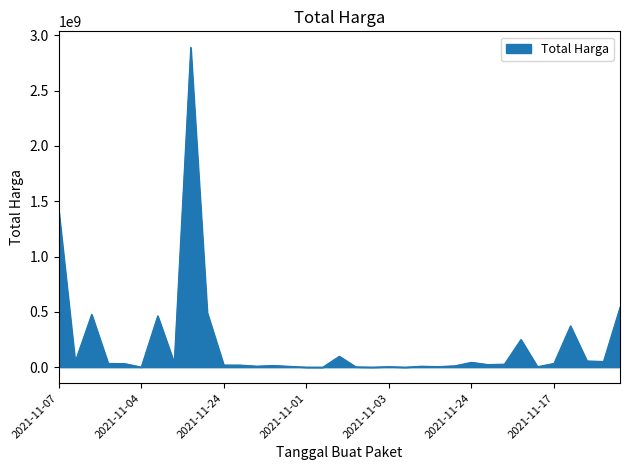

Is this an area chart (filled region under the line)?

Yes